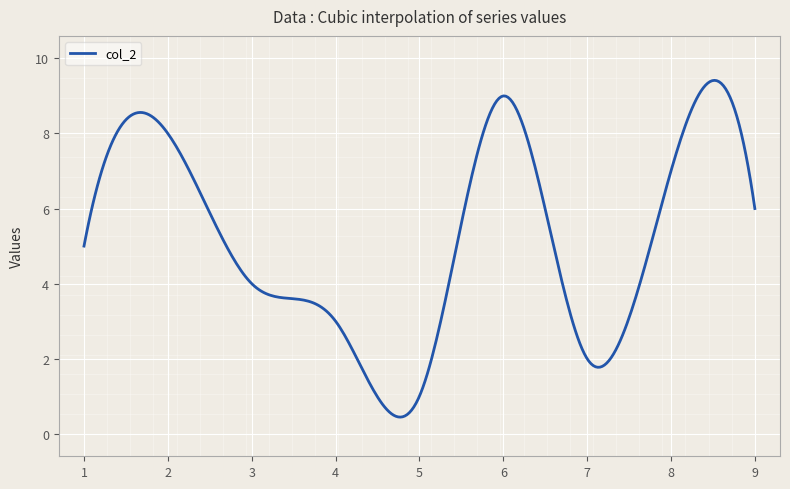

What is the difference between the maximum and minimum values?

9.0